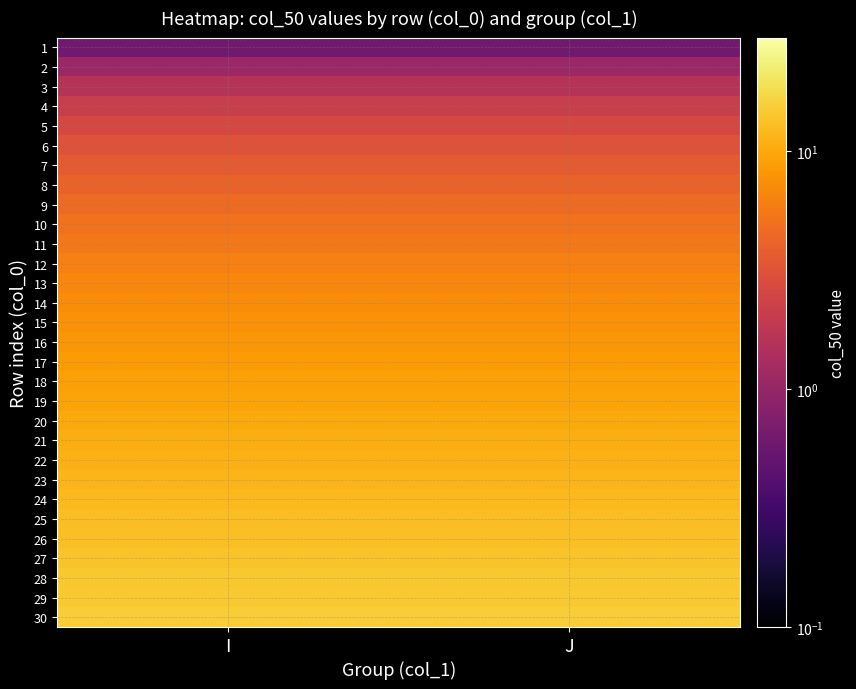

List the series in order of their peak value, highest first.

30, 29, 28, 27, 26, 25, 24, 23, 22, 21, 20, 19, 18, 17, 16, 15, 14, 13, 12, 11, 10, 9, 8, 7, 6, 5, 4, 3, 2, 1